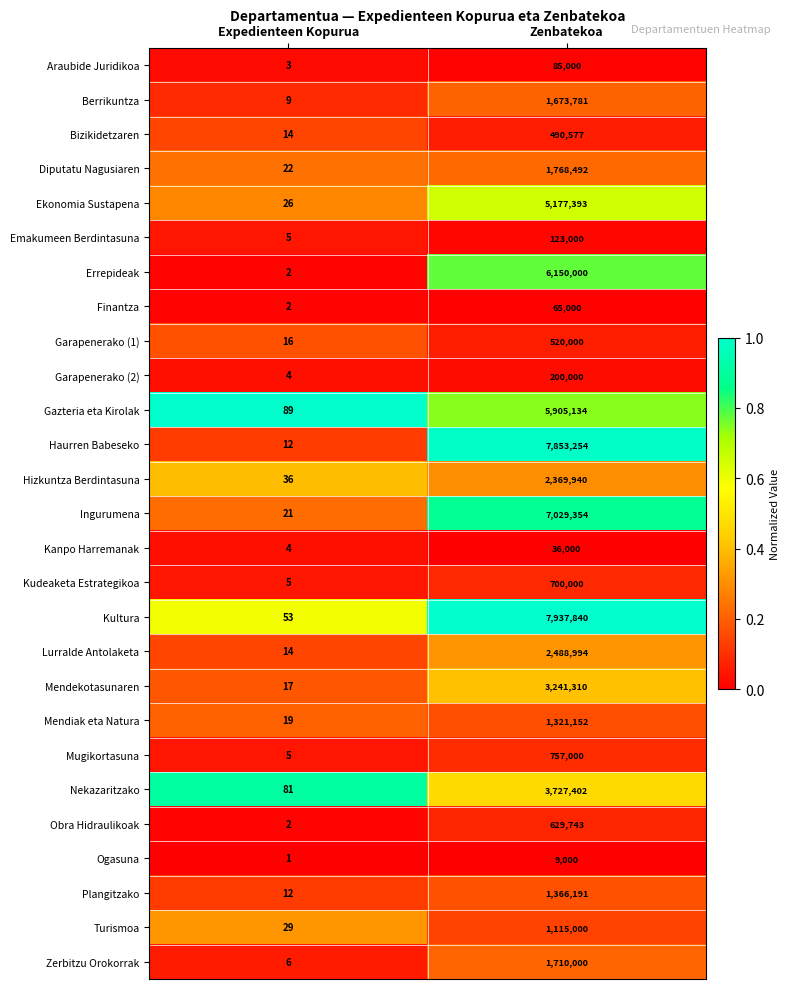

Which series changed the most between Expedienteen Kopurua and Zenbatekoa?

Kultura